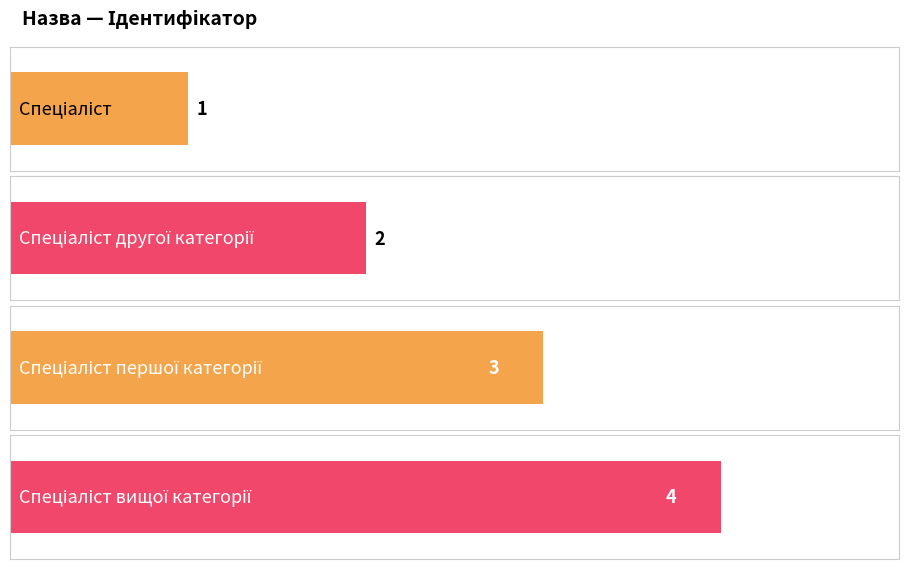

What value does the data have at Спеціаліст першої категорії?

3